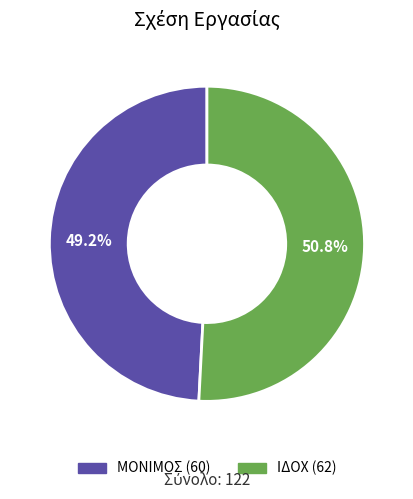

The ΜΟΝΙΜΟΣ slice represents 36% of the pie. True or false?

False